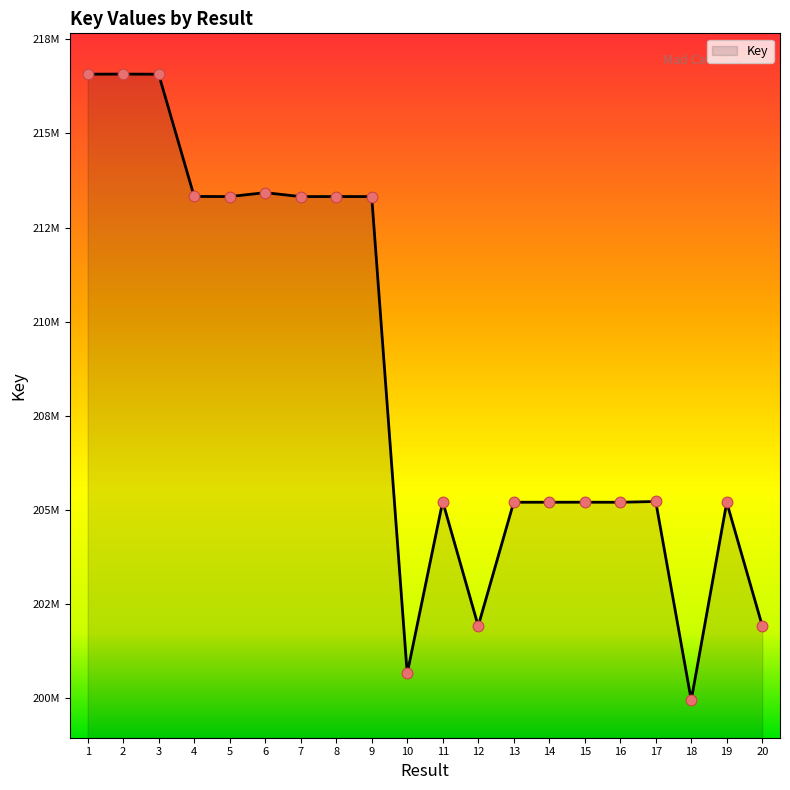

What is the change in value from 5 to 19?

-8123609